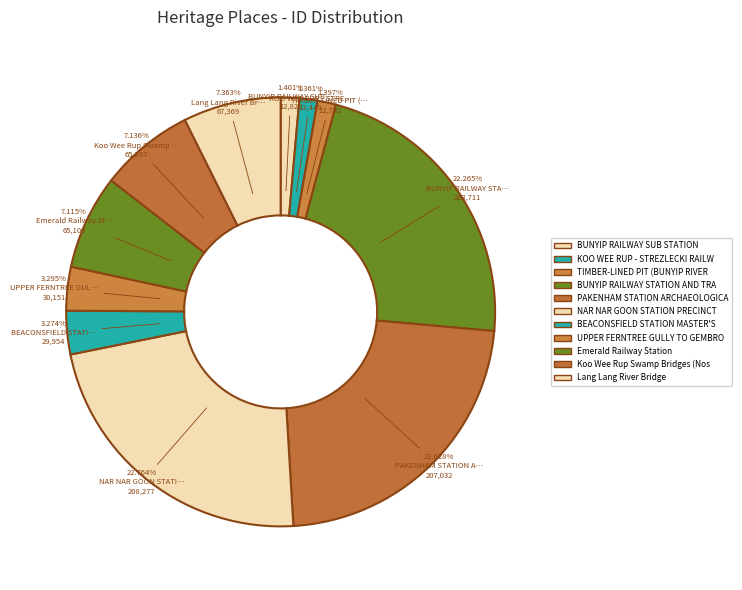

How many slices are in this pie chart?

11